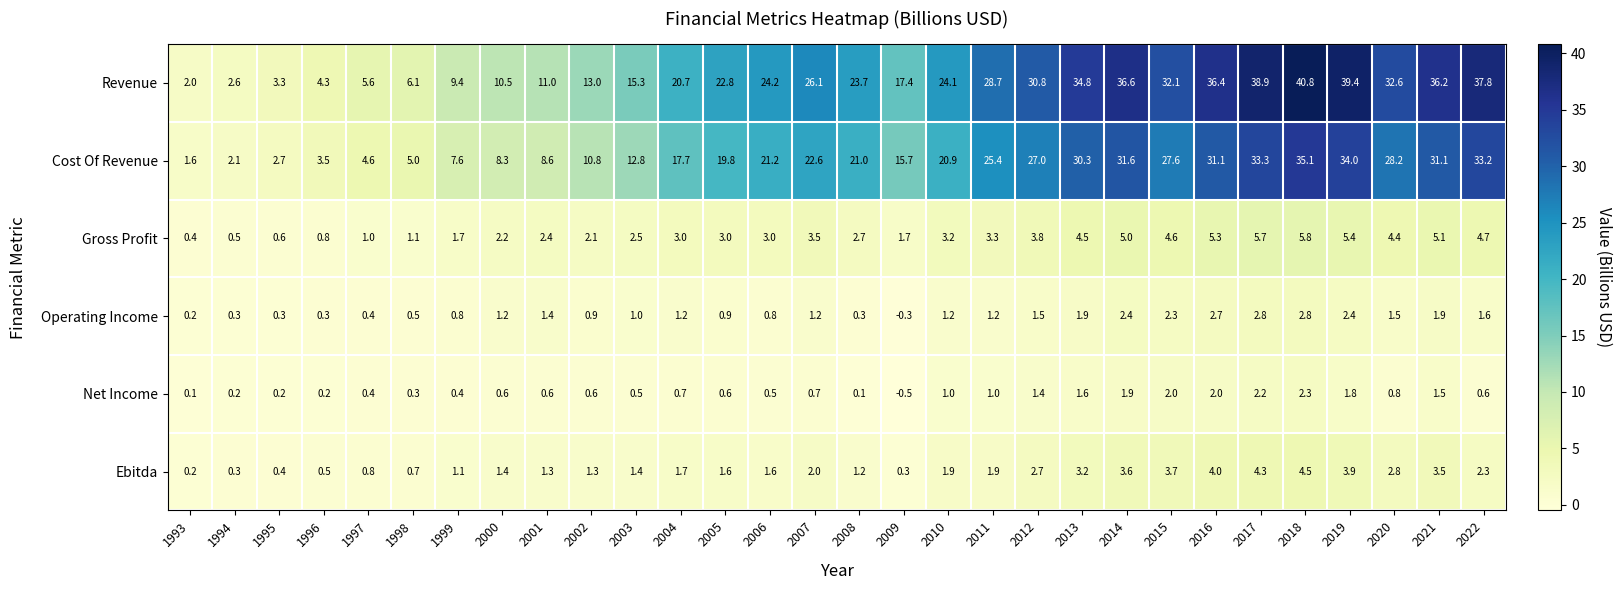

Rank the series by their maximum value, from highest to lowest.

Revenue, Cost Of Revenue, Gross Profit, Ebitda, Operating Income, Net Income